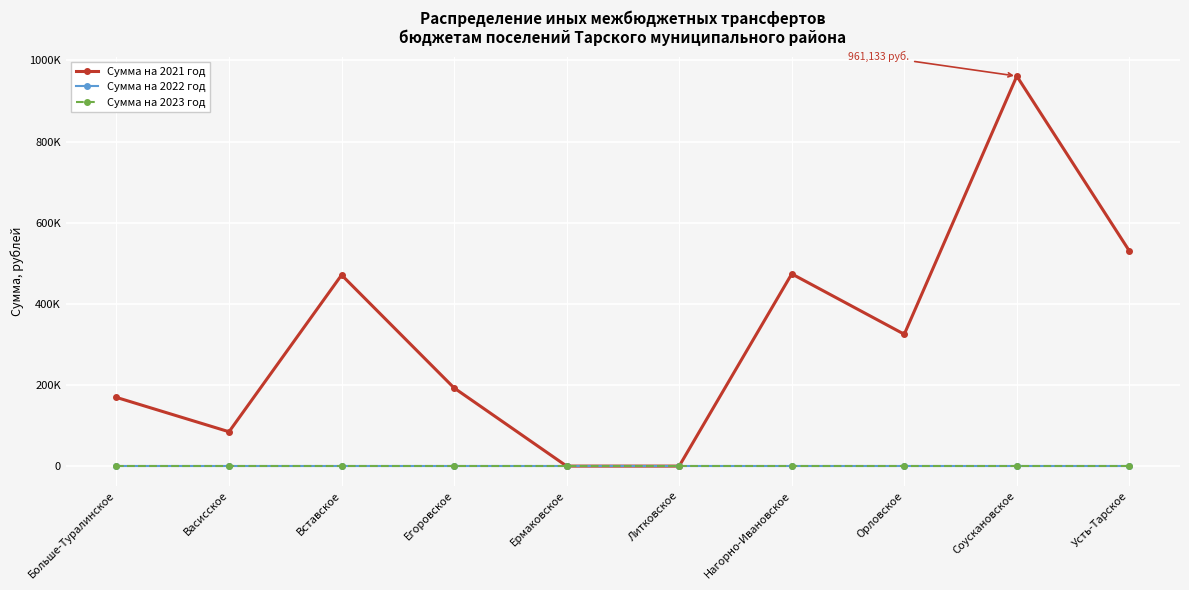

Does the chart have visible grid lines?

Yes